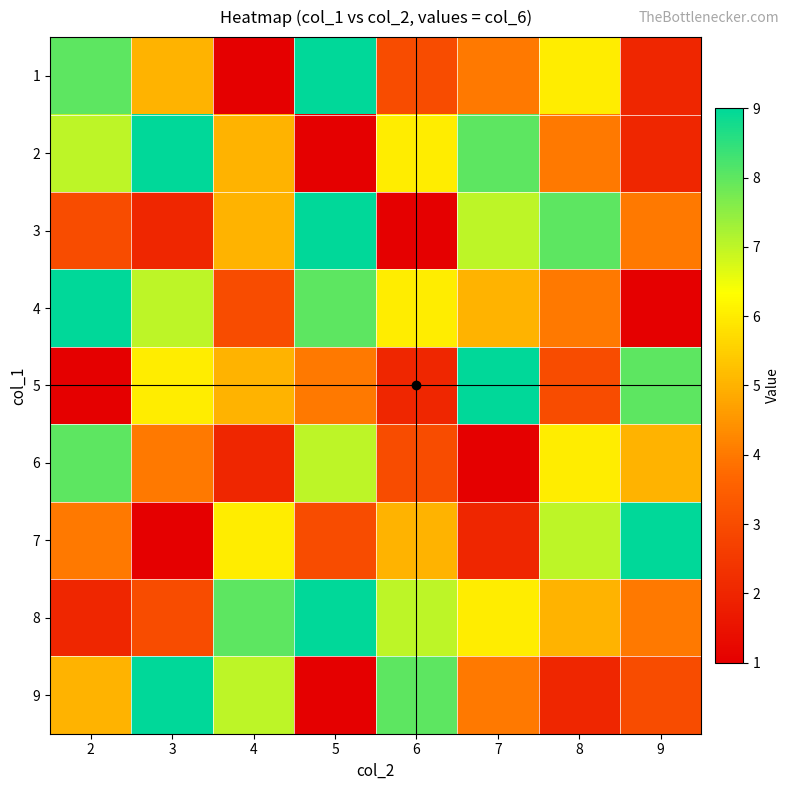

Between 9 and 3, which is larger?

3